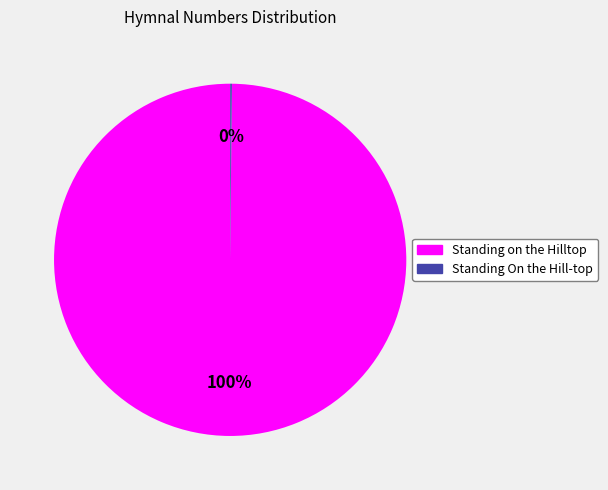

Which category has the biggest portion of the pie?

Standing on the Hilltop